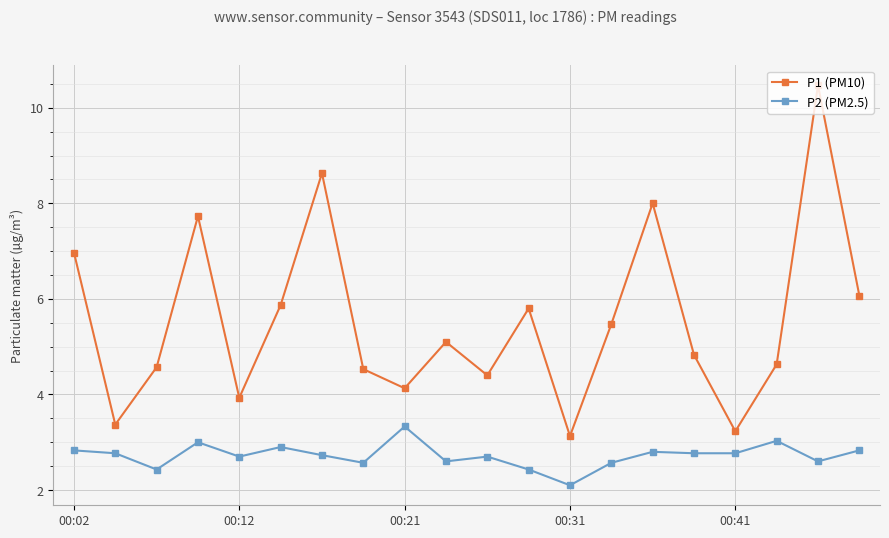

Reading left to right, list all the values displayed in this chart.

P1 (PM10): 7.0	3.4	4.6	7.7	3.9	5.9	8.6	4.5	4.1	5.1	4.4	5.8	3.1	5.5	8.0	4.8	3.2	4.6	10.5	6.1
P2 (PM2.5): 2.8	2.8	2.4	3.0	2.7	2.9	2.7	2.6	3.3	2.6	2.7	2.4	2.1	2.6	2.8	2.8	2.8	3.0	2.6	2.8